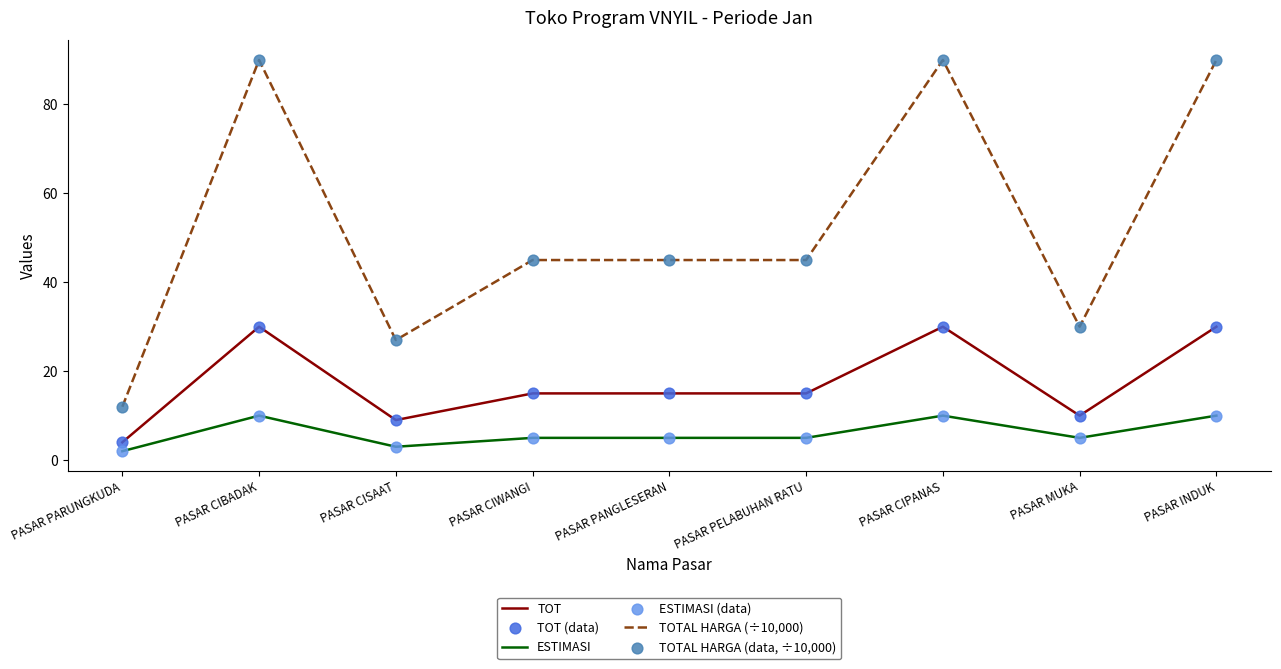

At how many categories does at least one series exceed 38?

6